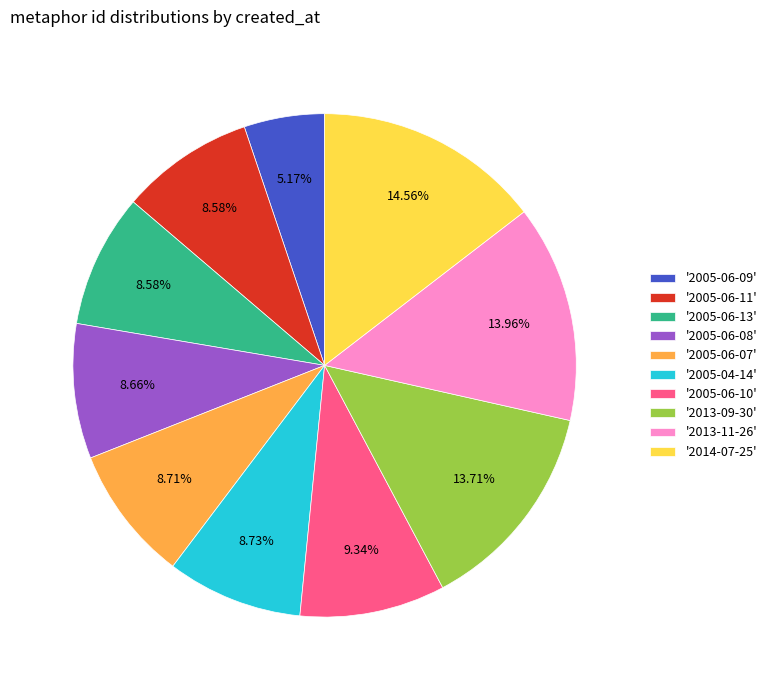

Approximately how many times larger is the value at '2013-09-30' compared to '2005-06-08'?

1.6